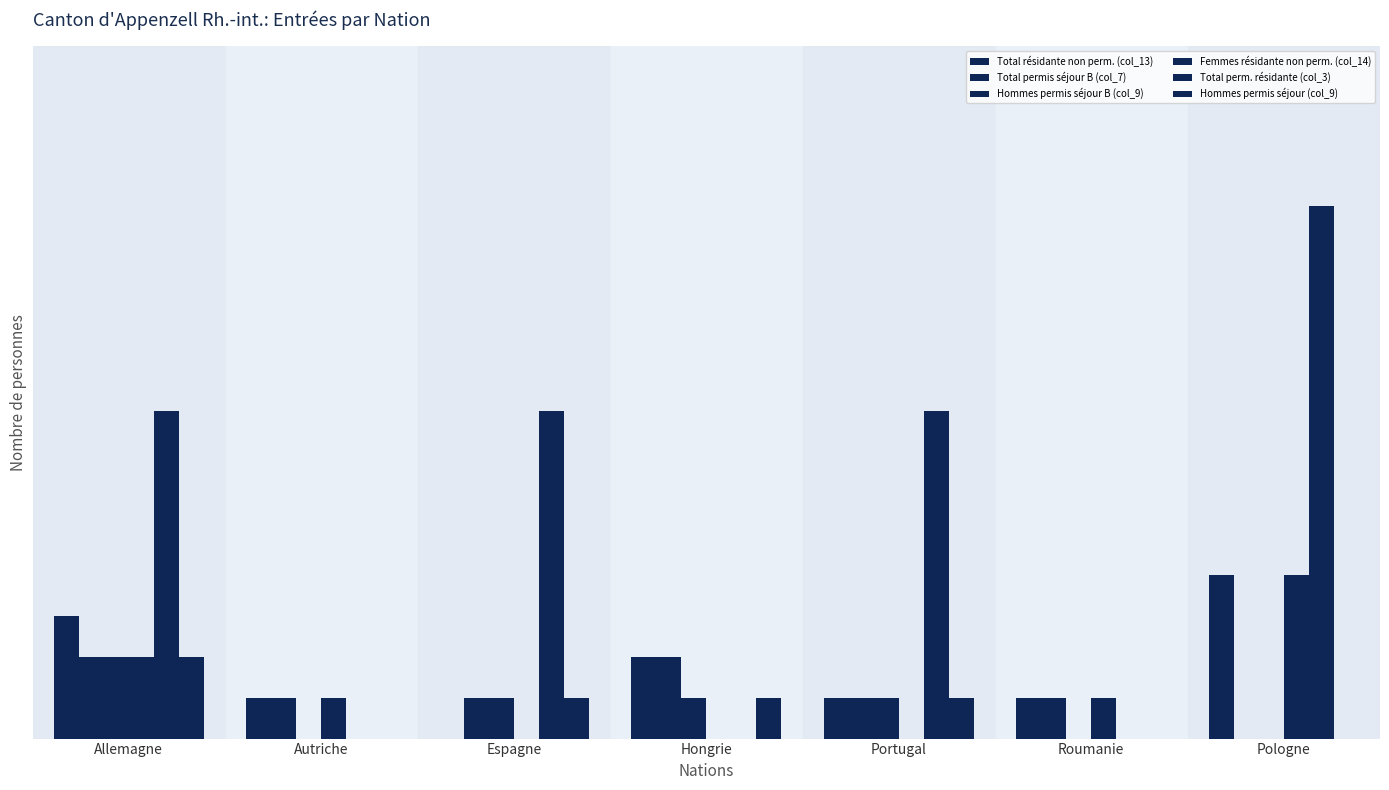

At Allemagne, list the series in order from smallest to largest.

Total permis séjour B (col_7), Hommes permis séjour B (col_9), Femmes résidante non perm. (col_14), Hommes permis séjour (col_9), Total résidante non perm. (col_13), Total perm. résidante (col_3)